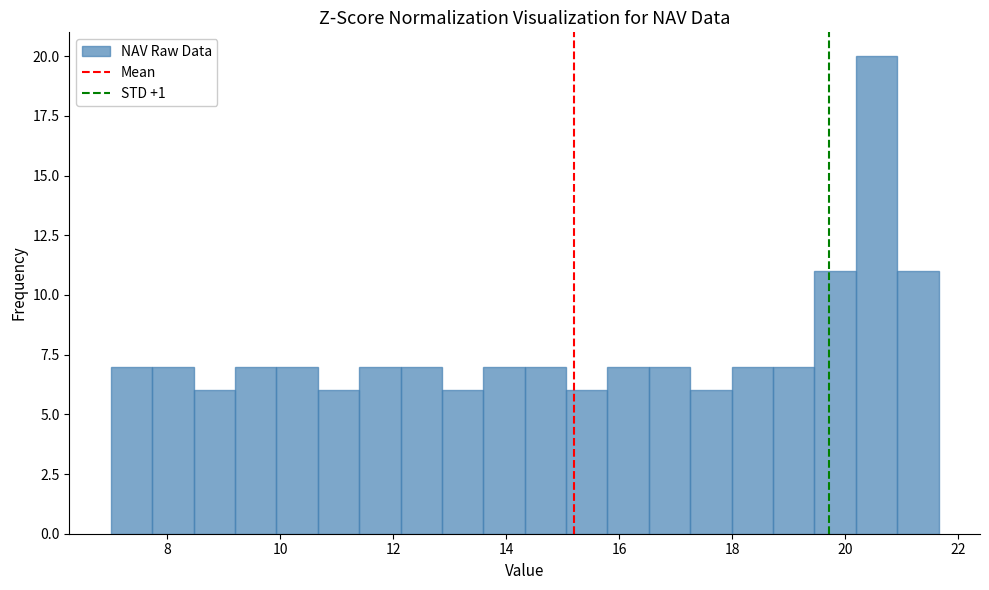

Around what value on the x-axis is the tallest bar? Give the approximate position of its centre, as read against the axis.

20.6